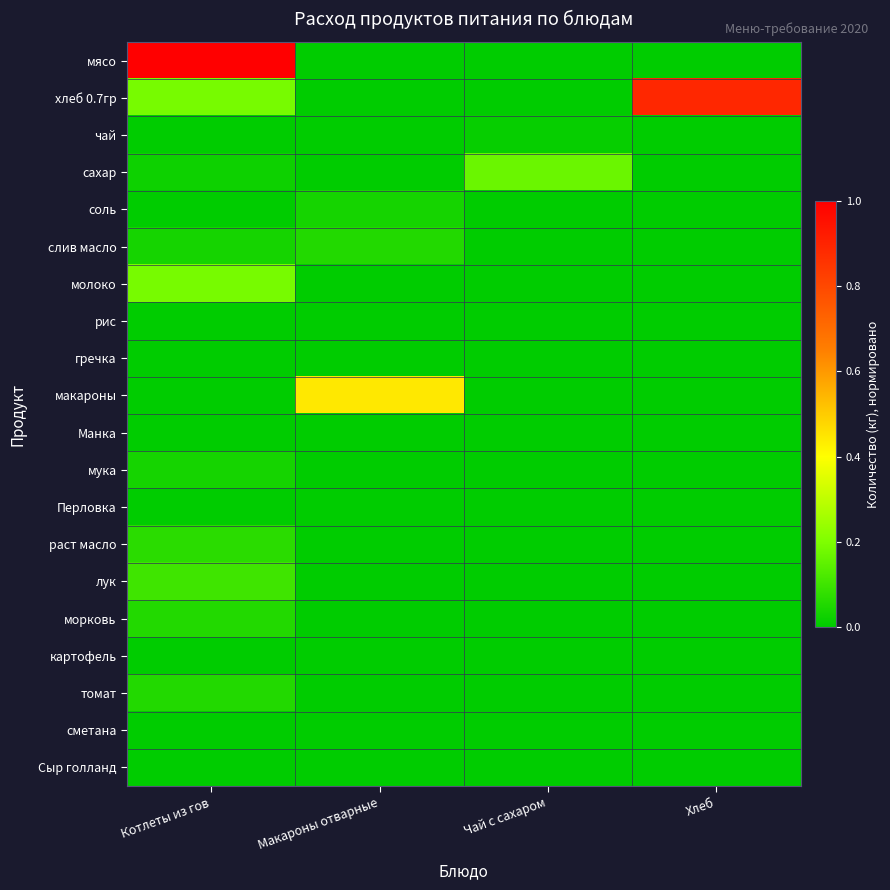

Reading left to right, what are all the values shown in this chart?

мясо: Котлеты из гов=1.0	Макароны отварные=0.0	Чай с сахаром=0.0	Хлеб=0.0
хлеб 0.7гр: Котлеты из гов=0.2	Макароны отварные=0.0	Чай с сахаром=0.0	Хлеб=0.9
чай: Котлеты из гов=0.0	Макароны отварные=0.0	Чай с сахаром=0.0	Хлеб=0.0
сахар: Котлеты из гов=0.0	Макароны отварные=0.0	Чай с сахаром=0.2	Хлеб=0.0
соль: Котлеты из гов=0.0	Макароны отварные=0.0	Чай с сахаром=0.0	Хлеб=0.0
слив масло: Котлеты из гов=0.0	Макароны отварные=0.1	Чай с сахаром=0.0	Хлеб=0.0
молоко: Котлеты из гов=0.2	Макароны отварные=0.0	Чай с сахаром=0.0	Хлеб=0.0
рис: Котлеты из гов=0.0	Макароны отварные=0.0	Чай с сахаром=0.0	Хлеб=0.0
гречка: Котлеты из гов=0.0	Макароны отварные=0.0	Чай с сахаром=0.0	Хлеб=0.0
макароны: Котлеты из гов=0.0	Макароны отварные=0.4	Чай с сахаром=0.0	Хлеб=0.0
Манка: Котлеты из гов=0.0	Макароны отварные=0.0	Чай с сахаром=0.0	Хлеб=0.0
мука: Котлеты из гов=0.0	Макароны отварные=0.0	Чай с сахаром=0.0	Хлеб=0.0
Перловка: Котлеты из гов=0.0	Макароны отварные=0.0	Чай с сахаром=0.0	Хлеб=0.0
раст масло: Котлеты из гов=0.1	Макароны отварные=0.0	Чай с сахаром=0.0	Хлеб=0.0
лук: Котлеты из гов=0.1	Макароны отварные=0.0	Чай с сахаром=0.0	Хлеб=0.0
морковь: Котлеты из гов=0.1	Макароны отварные=0.0	Чай с сахаром=0.0	Хлеб=0.0
картофель: Котлеты из гов=0.0	Макароны отварные=0.0	Чай с сахаром=0.0	Хлеб=0.0
томат: Котлеты из гов=0.1	Макароны отварные=0.0	Чай с сахаром=0.0	Хлеб=0.0
сметана: Котлеты из гов=0.0	Макароны отварные=0.0	Чай с сахаром=0.0	Хлеб=0.0
Сыр голланд: Котлеты из гов=0.0	Макароны отварные=0.0	Чай с сахаром=0.0	Хлеб=0.0